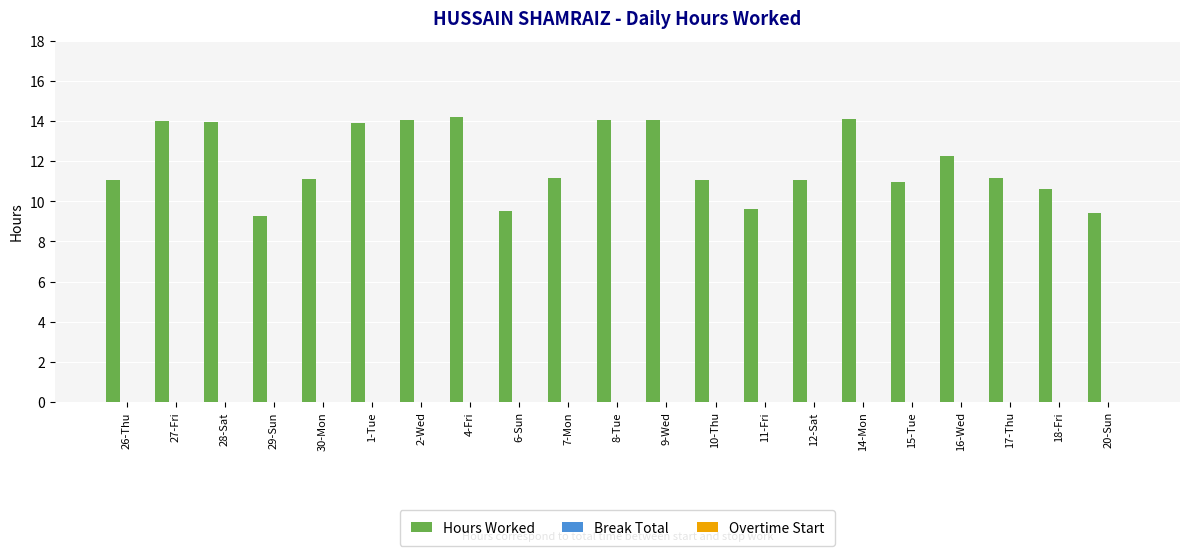

What is the maximum value shown in the chart?

14.2